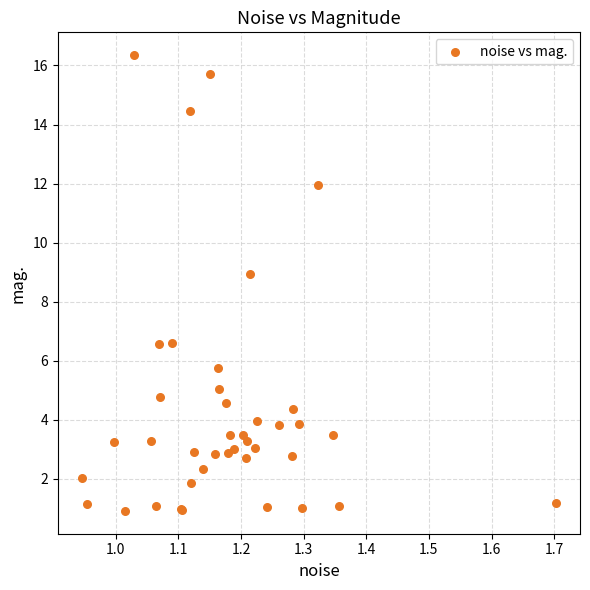

What Y value in the scatter plot is closest to 8?

8.9